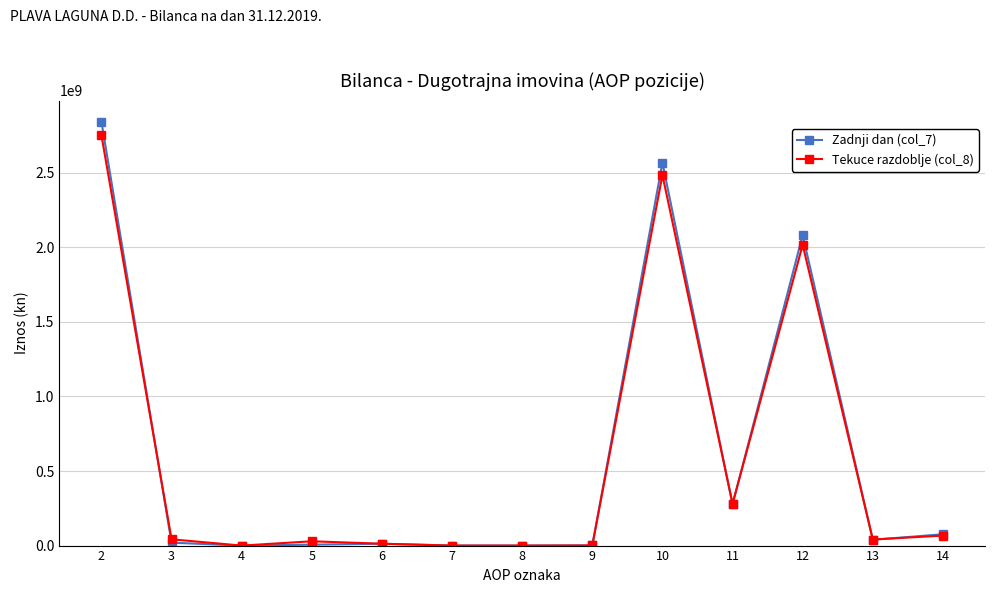

The value of Tekuce razdoblje (col_8) at 12 is 1395865575. True or false?

False